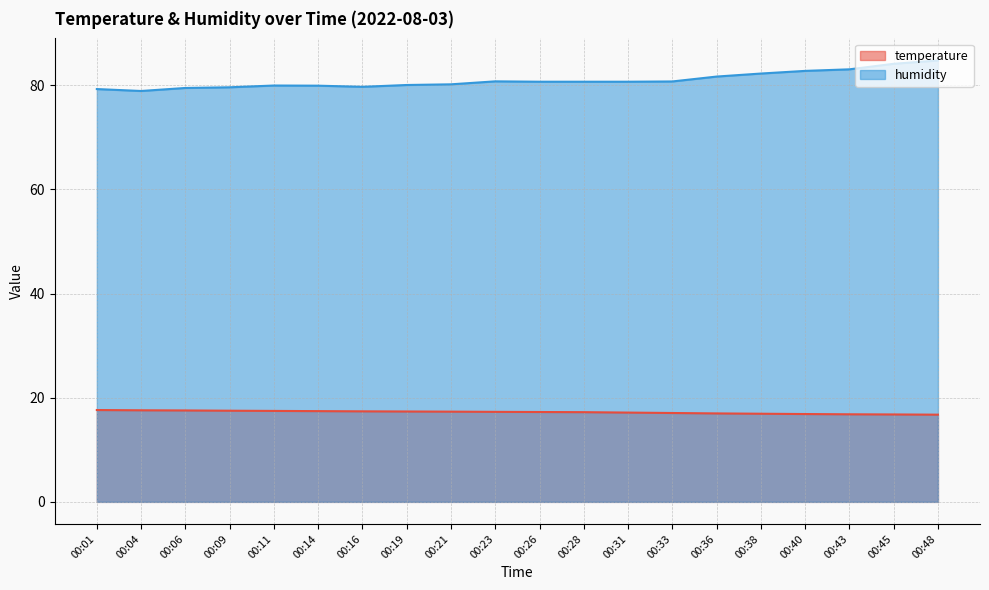

Where is humidity nearest to the value 81?

00:23